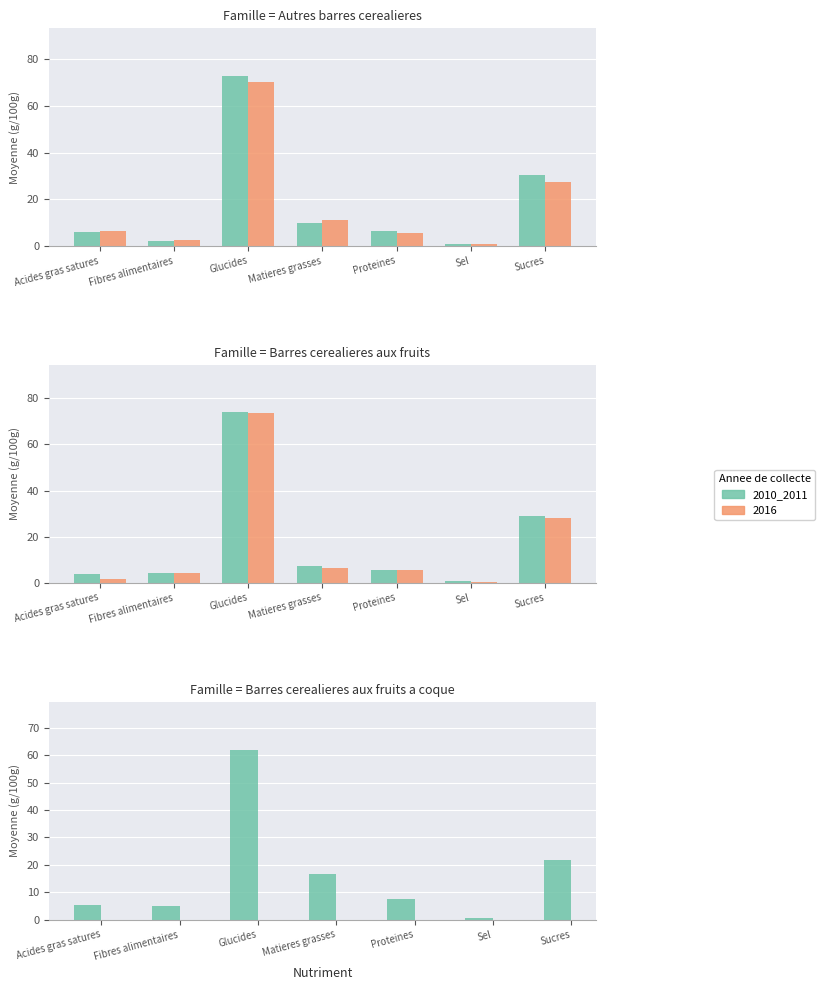

The chart shows a value of 0.6 at Sel. True or false?

True